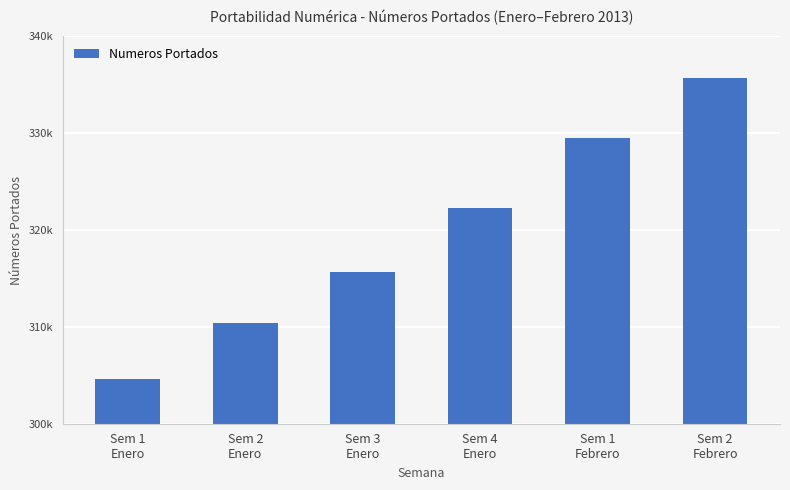

What is the difference between the values at Sem 2
Enero and Sem 4
Enero?

11926